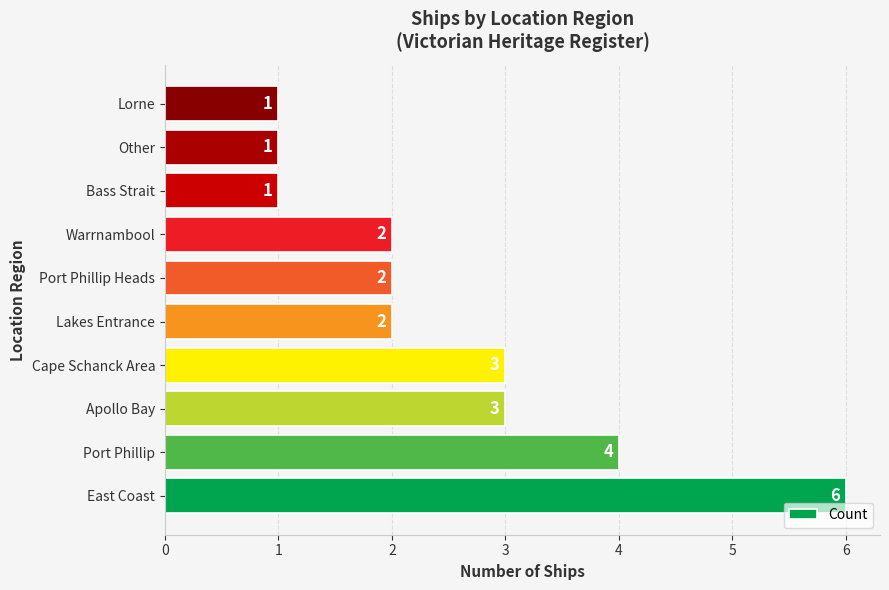

What is the change in value from East Coast to Other?

-5